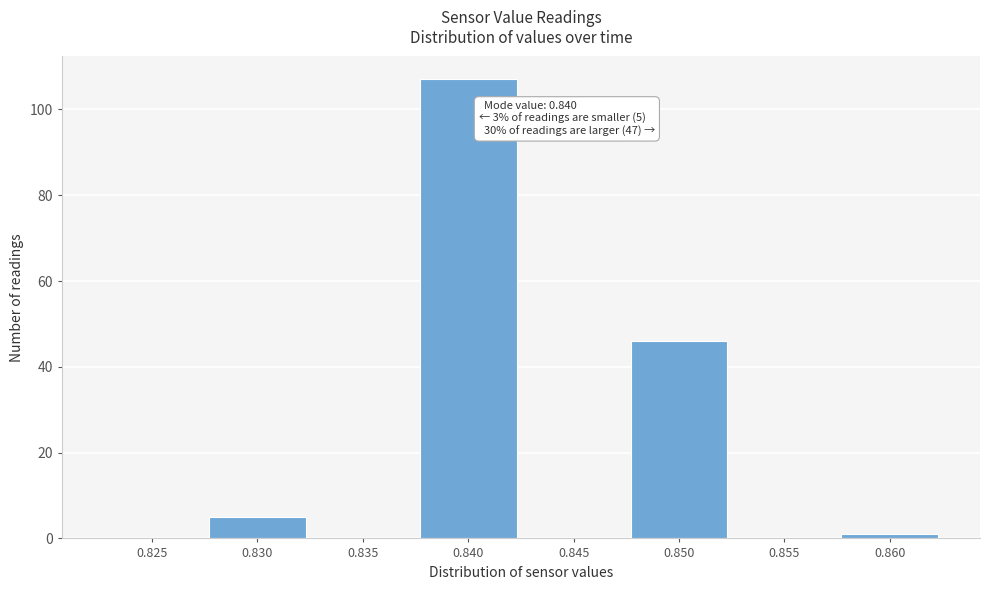

Reading right to left, list all the values displayed in this chart.

0.860=1	0.855=0	0.850=46	0.845=0	0.840=107	0.835=0	0.830=5	0.825=0